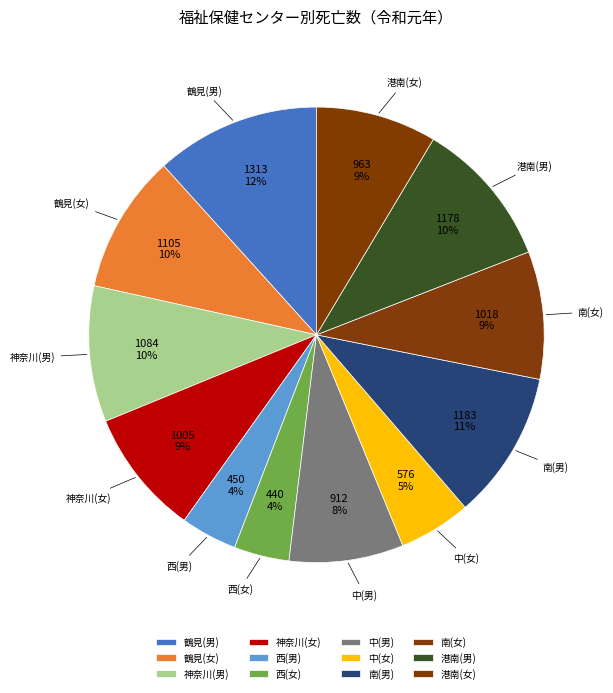

Does 鶴見(男) account for over 50% of the chart?

No